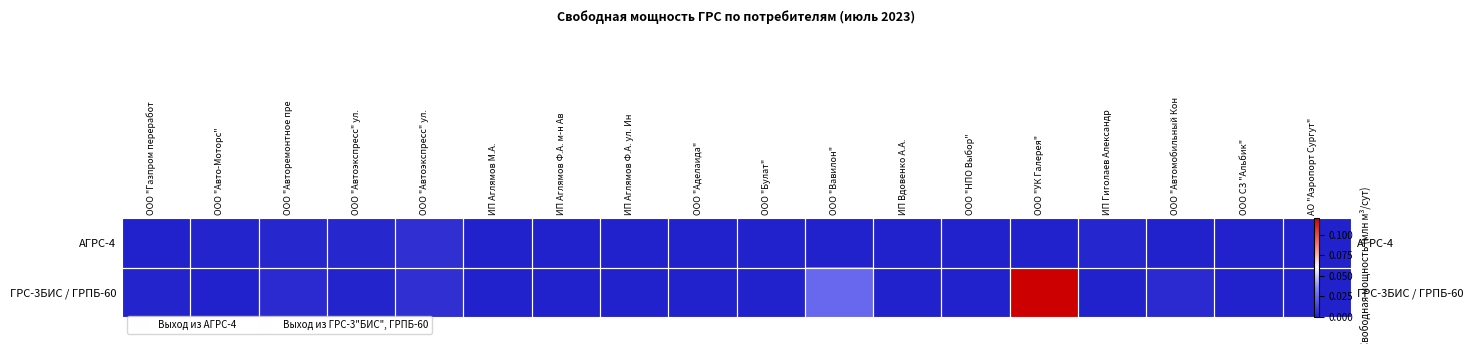

How many values in the АГРС-4 series exceed 0?

6